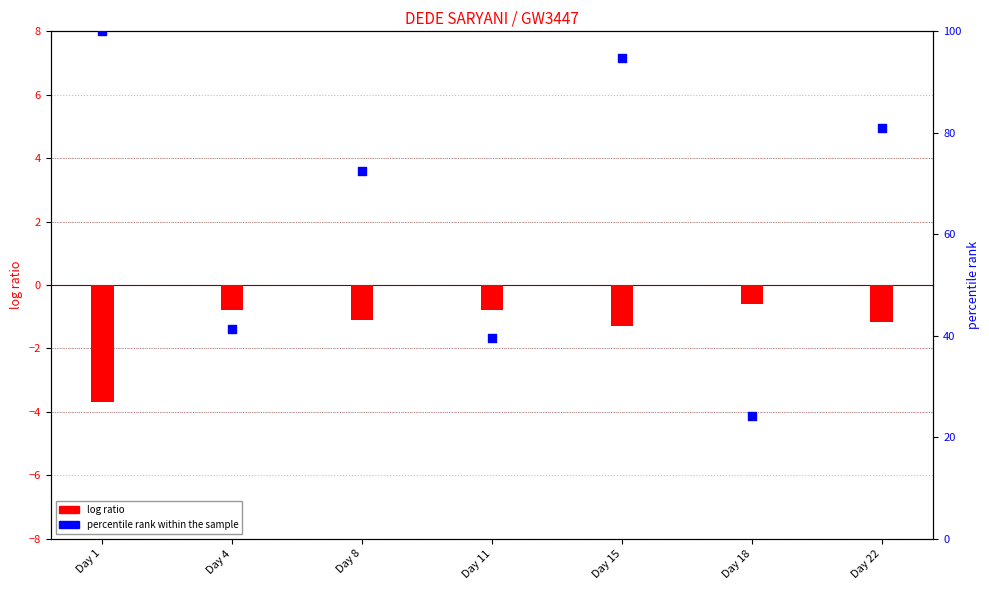

Which series contains the highest Y value?

percentile rank within the sample